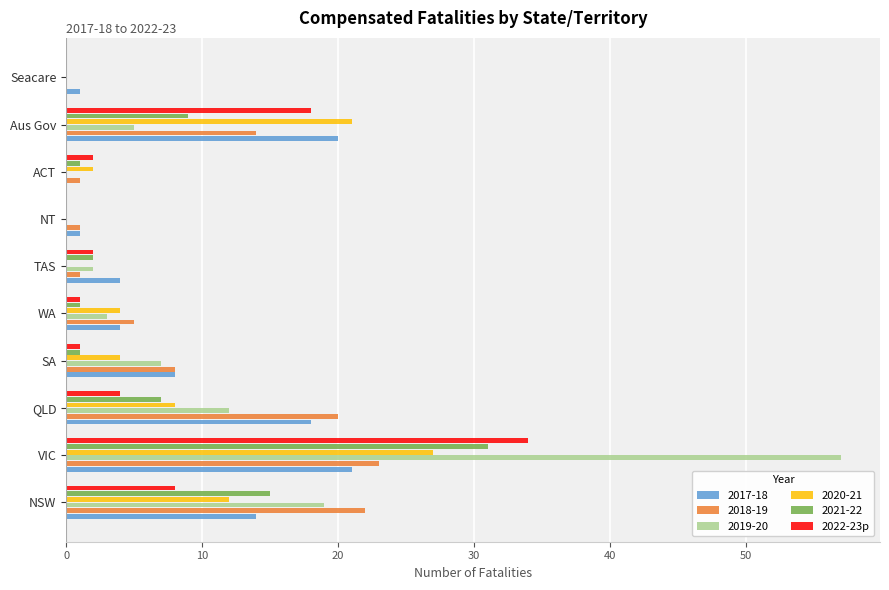

What is the sum of all 2022-23p values?

70